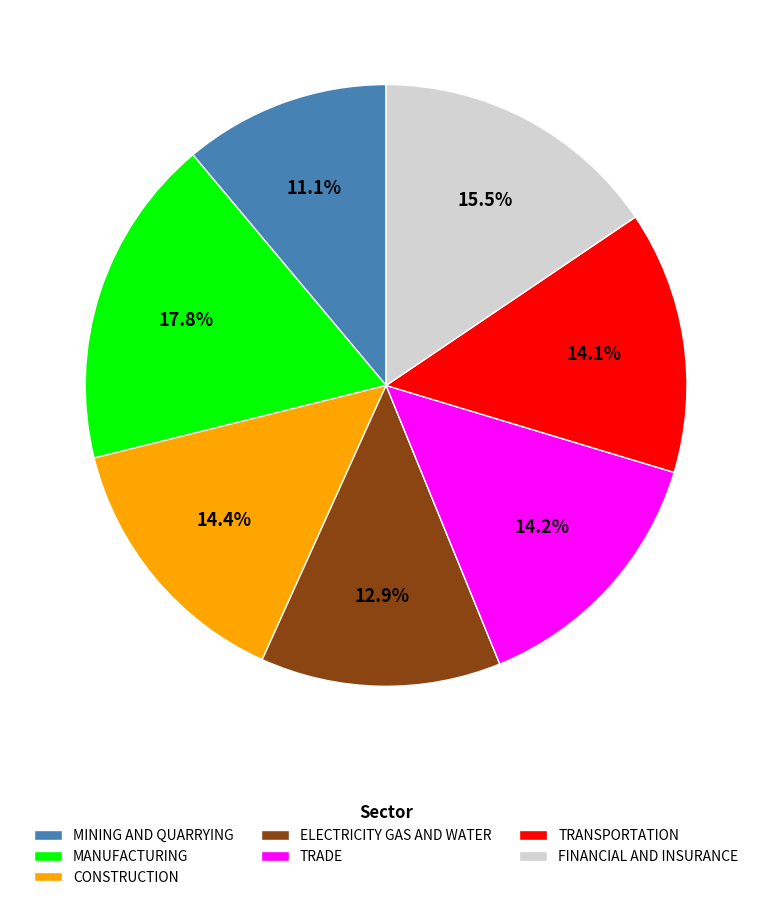

Does ELECTRICITY GAS AND WATER account for over 50% of the chart?

No